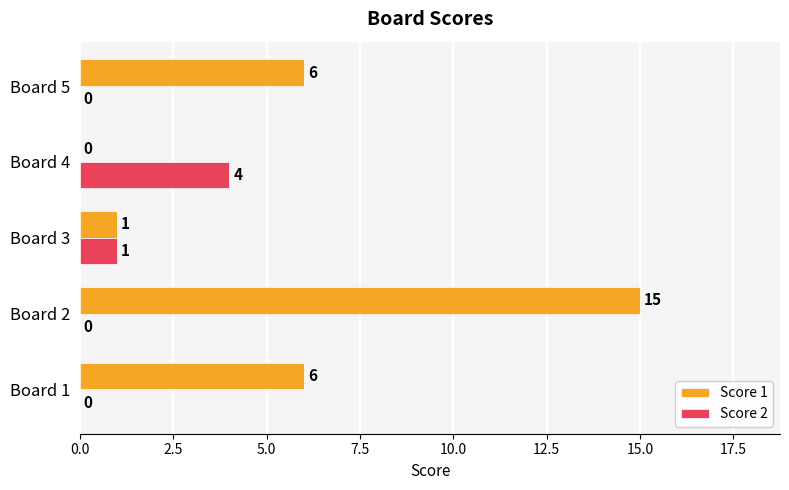

The Score 2 series shows 2 at Board 5. True or false?

False